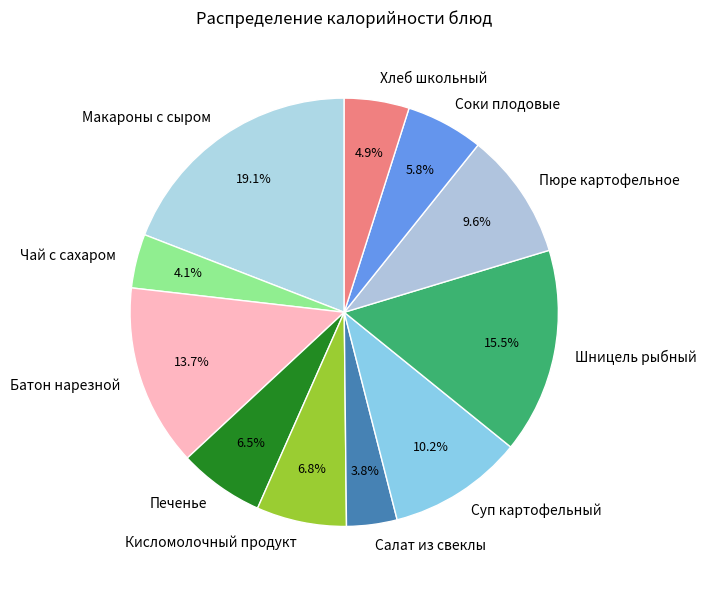

Is it true that Кисломолочный продукт is 7% of the pie?

True